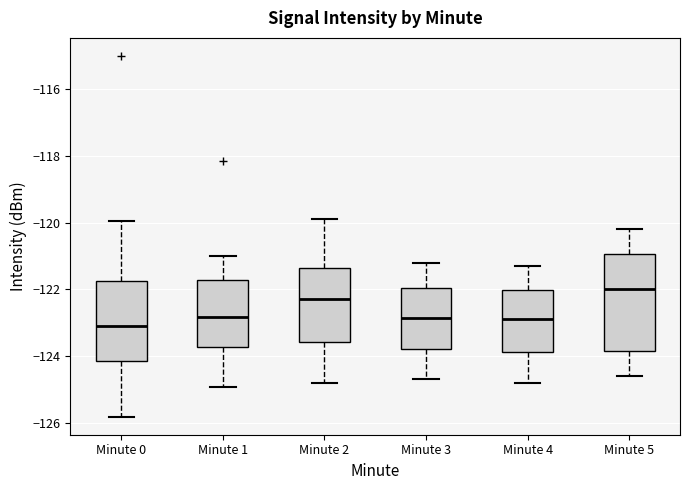

Reading left to right, read every box against the y-axis: the position of its median line, the range the box covers, and the ends of its whiskers. The values are not printed on the chart, so give them approximately, as read against the axis.

Minute 0: median -123.2, box -124.2 to -121.8, whiskers -125.8 to -120.0
Minute 1: median -122.8, box -123.8 to -121.8, whiskers -125.0 to -121.0
Minute 2: median -122.2, box -123.6 to -121.4, whiskers -124.8 to -119.8
Minute 3: median -122.8, box -123.8 to -122.0, whiskers -124.6 to -121.2
Minute 4: median -122.8, box -123.8 to -122.0, whiskers -124.8 to -121.2
Minute 5: median -122.0, box -123.8 to -121.0, whiskers -124.6 to -120.2